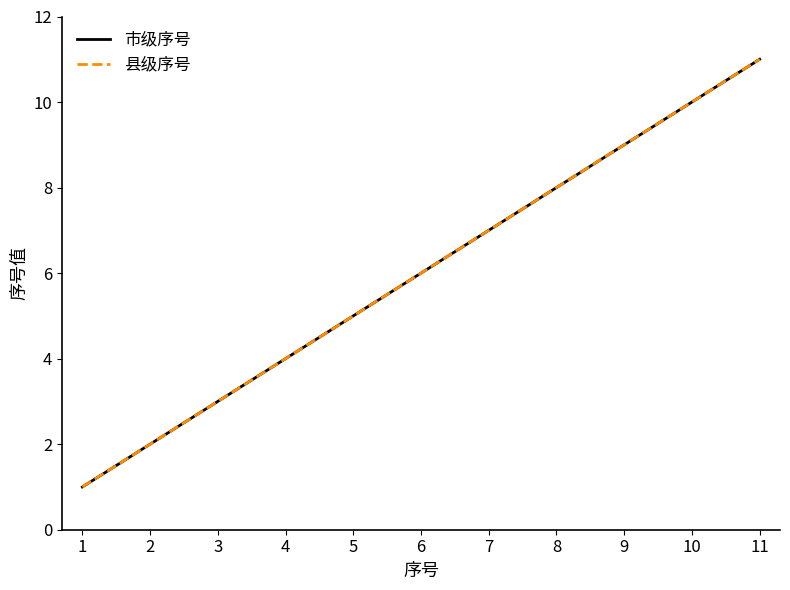

Does the chart have visible grid lines?

No